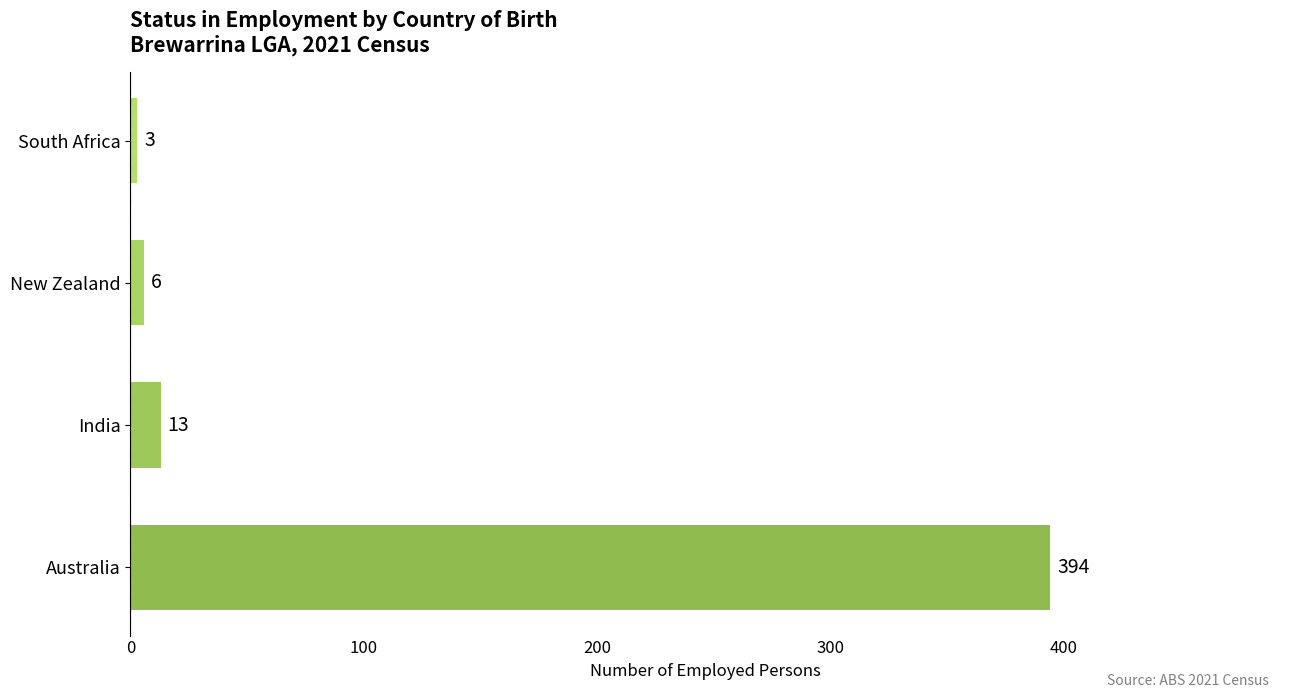

Are the bars grouped side by side (vs. stacked)?

No